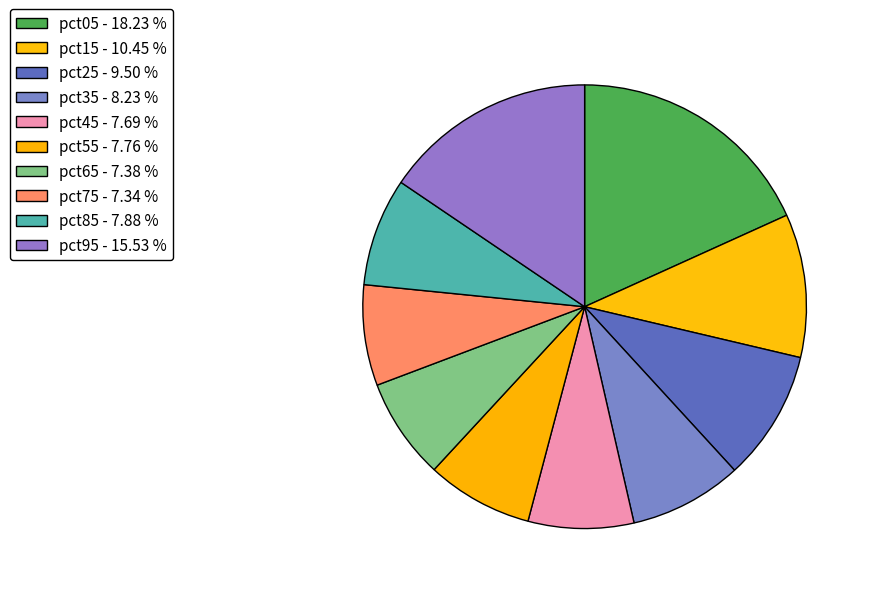

How many slices are in this pie chart?

10